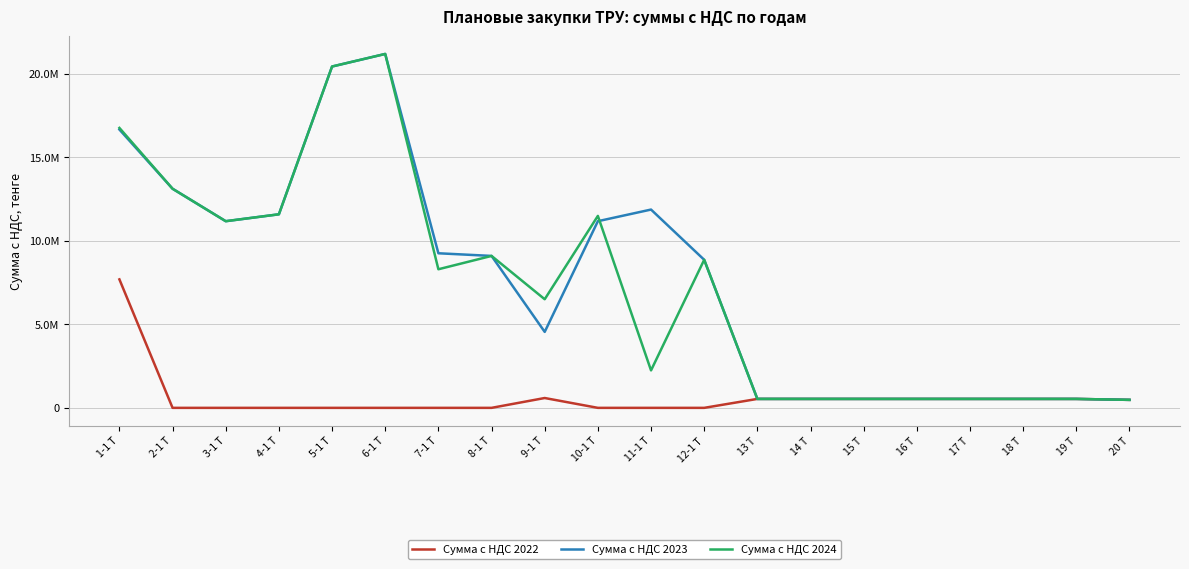

At which label does Сумма с НДС 2022 reach its peak?

1-1 Т